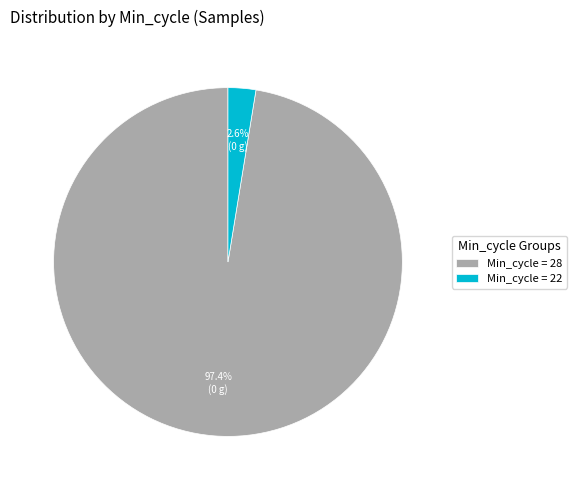

Do Min_cycle = 28 and Min_cycle = 22 together represent more than half of the pie?

Yes